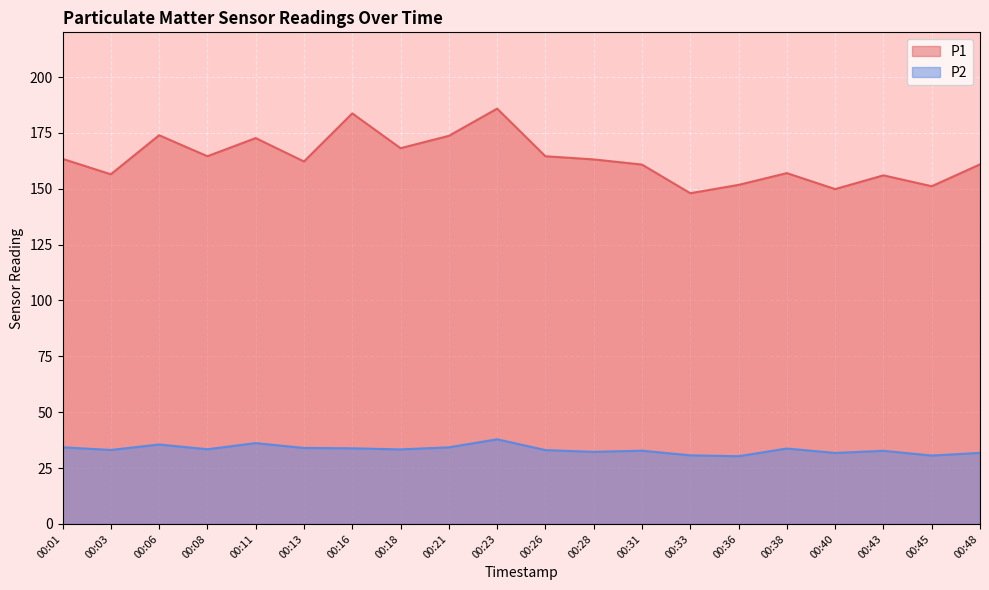

Where does the P2 series first go above 33?

00:01